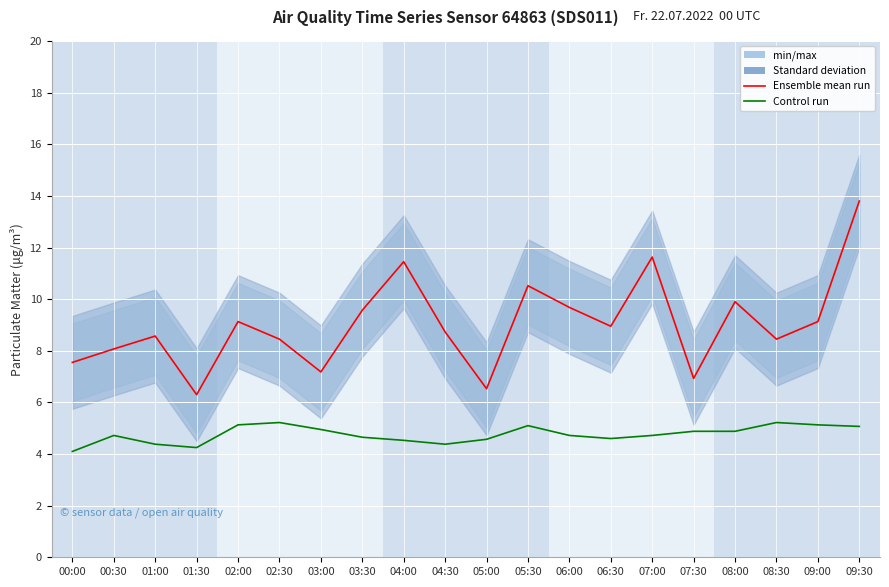

What is the total value across all series at 03:00?

12.1